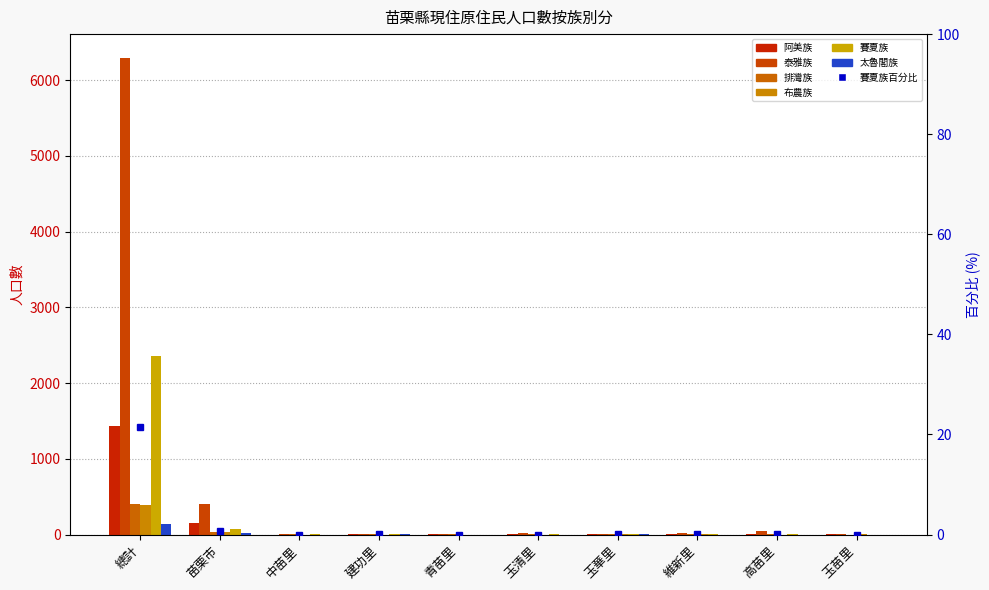

What is the difference between the highest and lowest values at 玉清里?

15